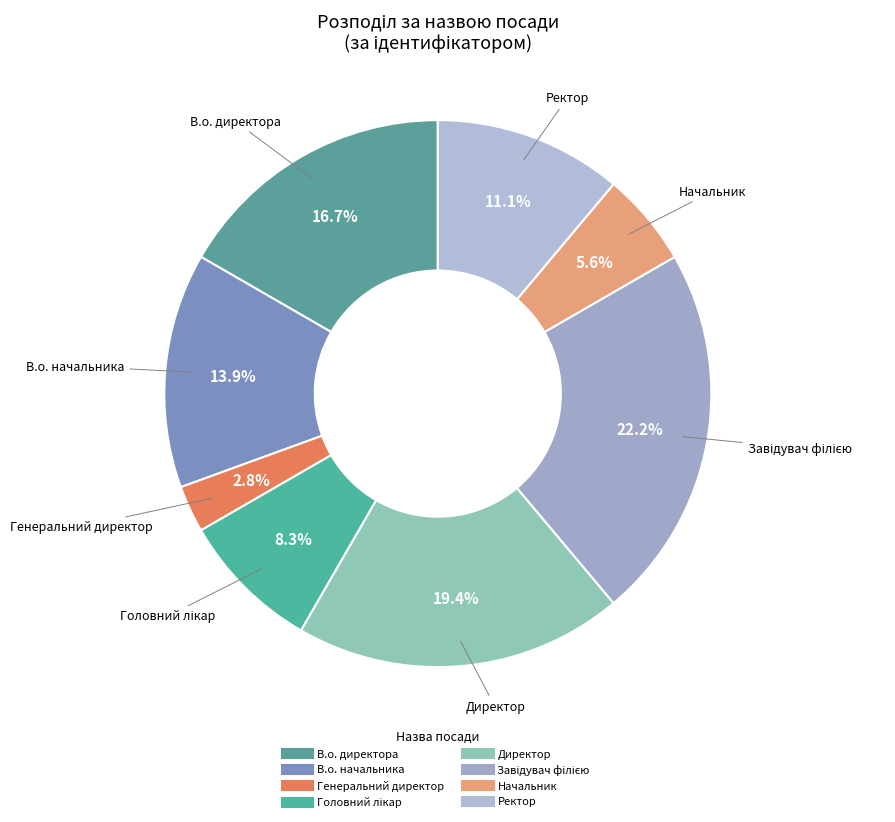

How many slices are in this pie chart?

8